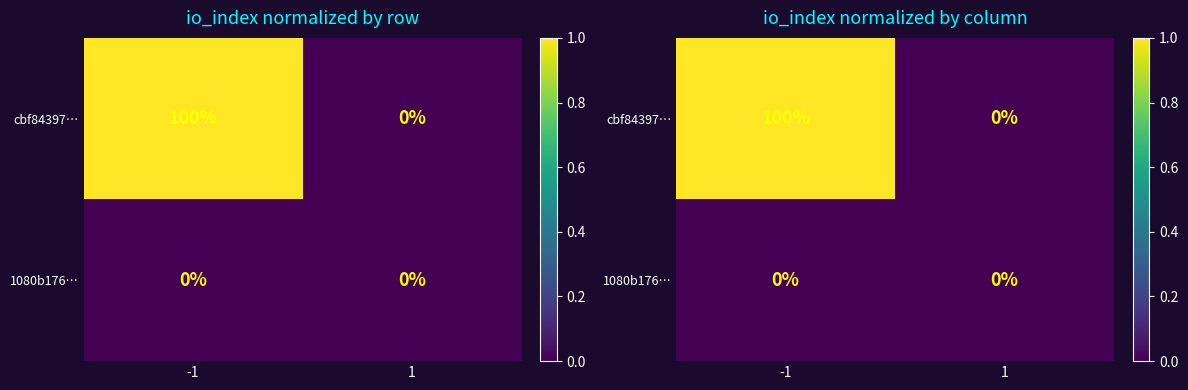

At which label is cbf84397… closest to 0?

1